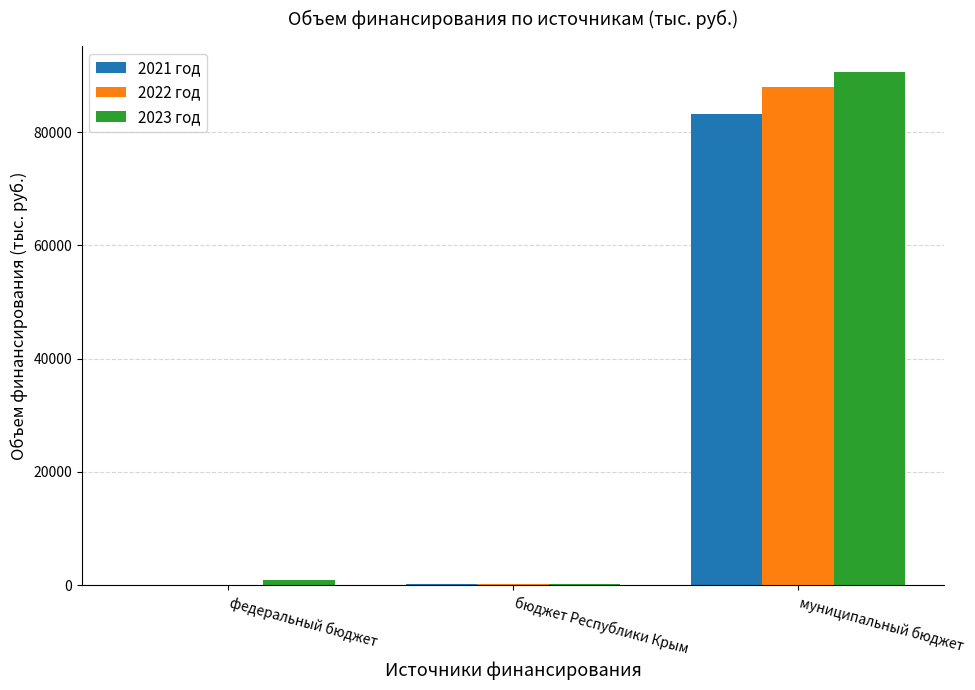

What is the maximum value shown in the chart?

90644.7